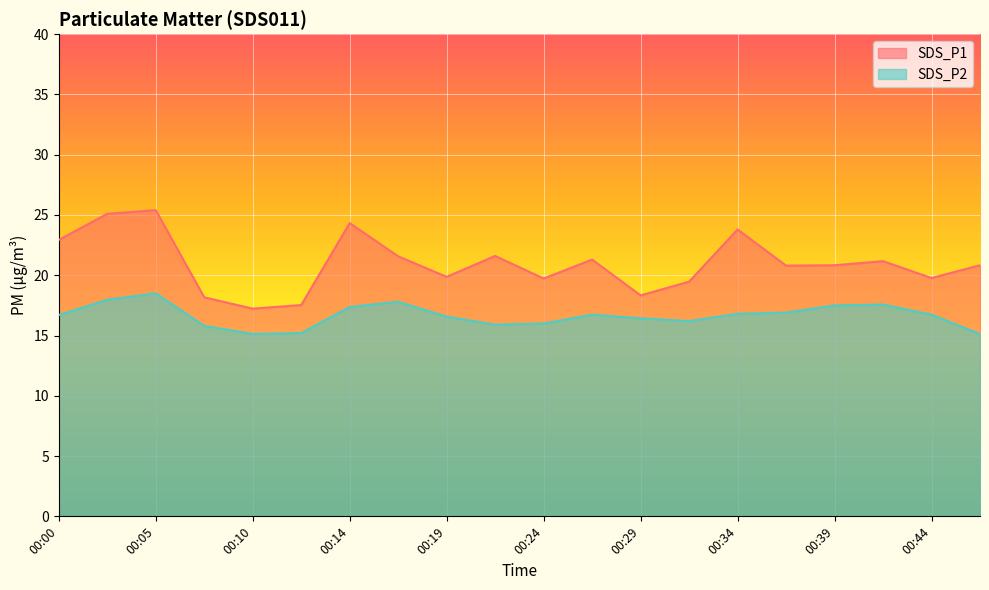

Between 00:22 and 00:32, which is larger?

00:22